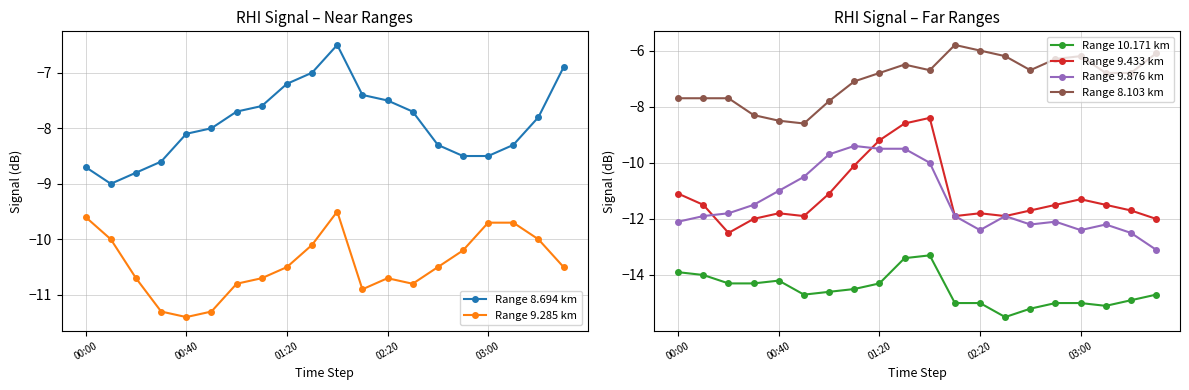

Reading left to right, transcribe all the data shown in this chart.

Range 8.694 km: -8.7	-9.0	-8.8	-8.6	-8.1	-8.0	-7.7	-7.6	-7.2	-7.0	-6.5	-7.4	-7.5	-7.7	-8.3	-8.5	-8.5	-8.3	-7.8	-6.9
Range 9.285 km: -9.6	-10.0	-10.7	-11.3	-11.4	-11.3	-10.8	-10.7	-10.5	-10.1	-9.5	-10.9	-10.7	-10.8	-10.5	-10.2	-9.7	-9.7	-10.0	-10.5
Range 10.171 km: -13.9	-14.0	-14.3	-14.3	-14.2	-14.7	-14.6	-14.5	-14.3	-13.4	-13.3	-15.0	-15.0	-15.5	-15.2	-15.0	-15.0	-15.1	-14.9	-14.7
Range 9.433 km: -11.1	-11.5	-12.5	-12.0	-11.8	-11.9	-11.1	-10.1	-9.2	-8.6	-8.4	-11.9	-11.8	-11.9	-11.7	-11.5	-11.3	-11.5	-11.7	-12.0
Range 9.876 km: -12.1	-11.9	-11.8	-11.5	-11.0	-10.5	-9.7	-9.4	-9.5	-9.5	-10.0	-11.9	-12.4	-11.9	-12.2	-12.1	-12.4	-12.2	-12.5	-13.1
Range 8.103 km: -7.7	-7.7	-7.7	-8.3	-8.5	-8.6	-7.8	-7.1	-6.8	-6.5	-6.7	-5.8	-6.0	-6.2	-6.7	-6.3	-6.2	-6.8	-6.8	-6.1